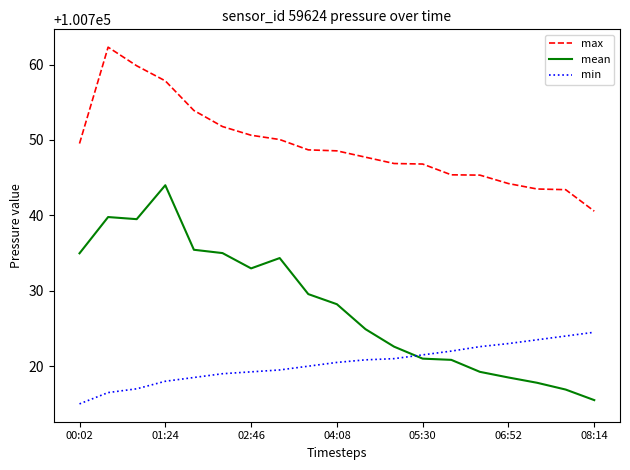

True or false: mean and max cross at least once.

False